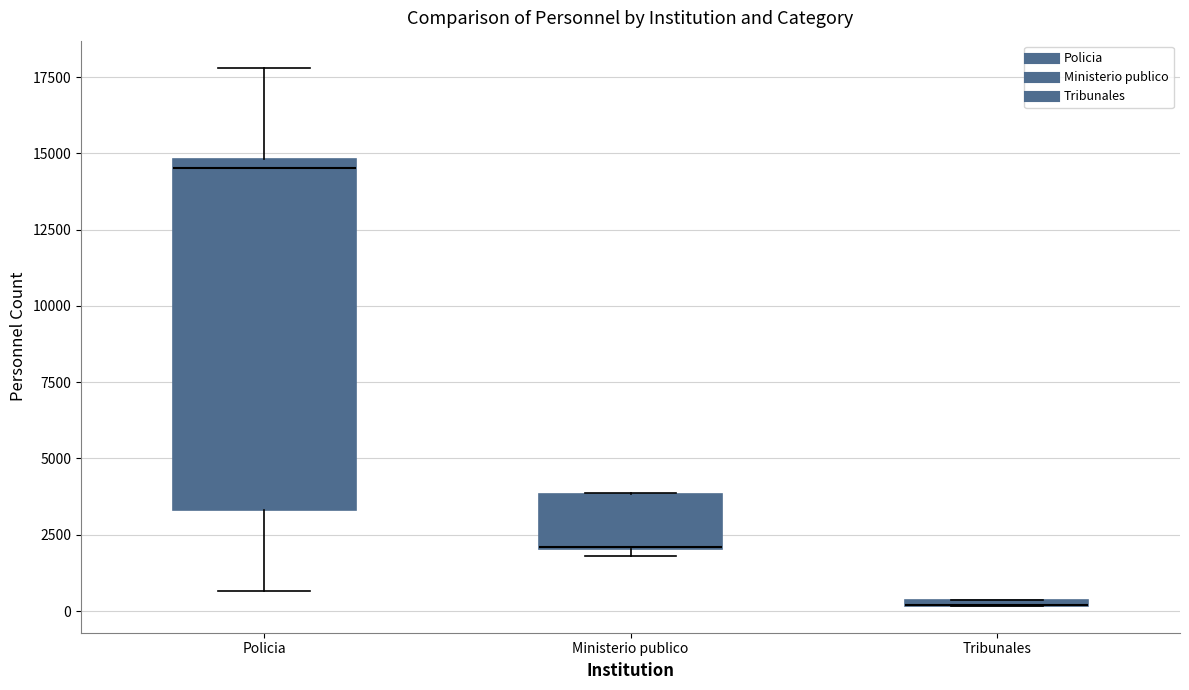

Where is the lower edge of the box for Ministerio publico on the y-axis? The values are not printed on the chart, so give them approximately, as read against the axis.

2000